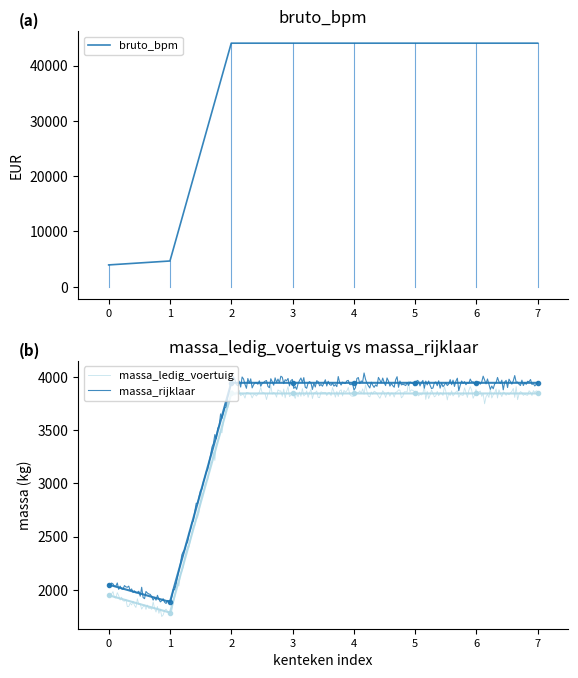

The value of bruto_bpm at 5 is 18573. True or false?

False